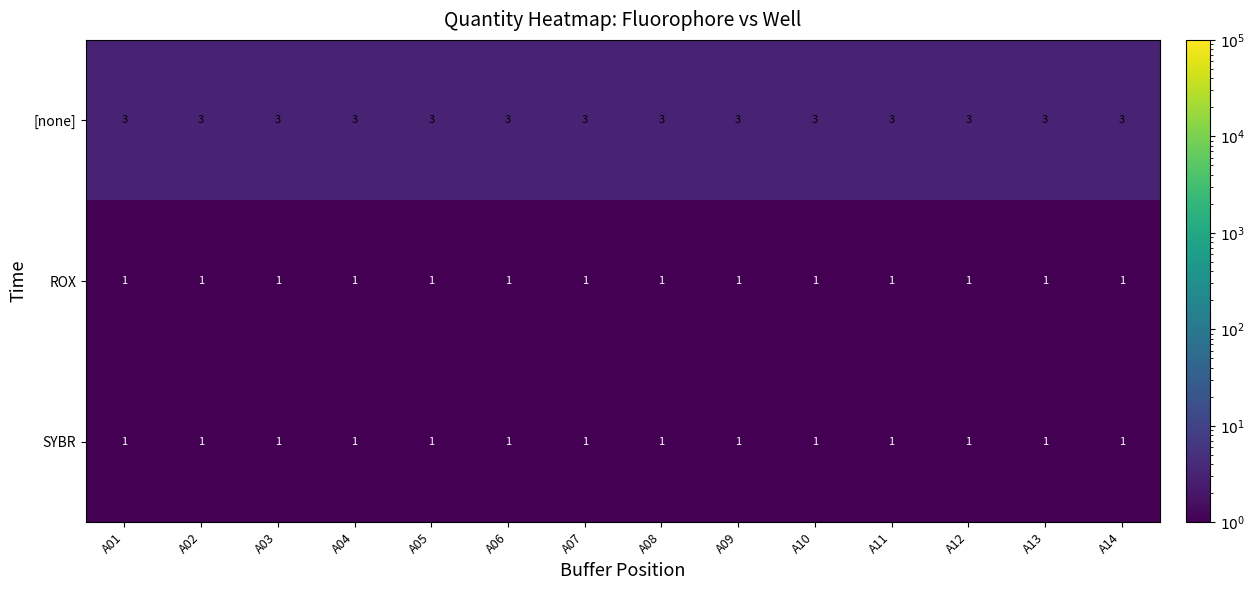

At how many categories does at least one series exceed 2?

14